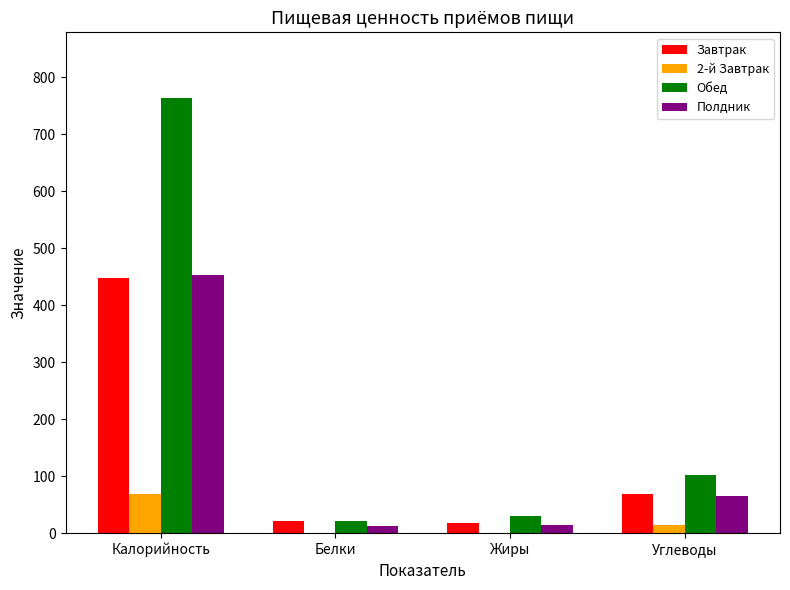

Does the chart contain stacked bars?

No